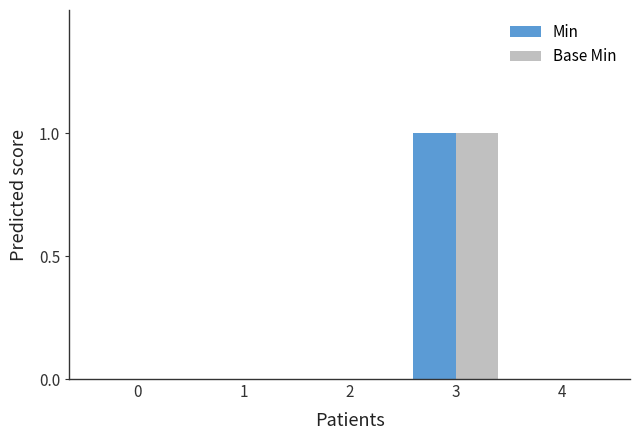

How many data points does each series have?

5